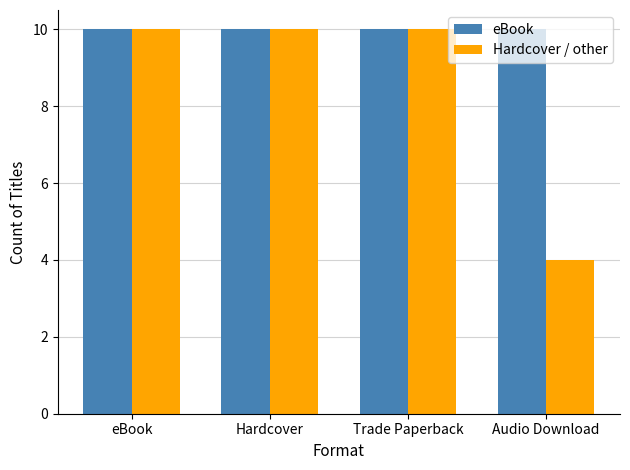

How many Hardcover / other values are between 10 and 11?

3